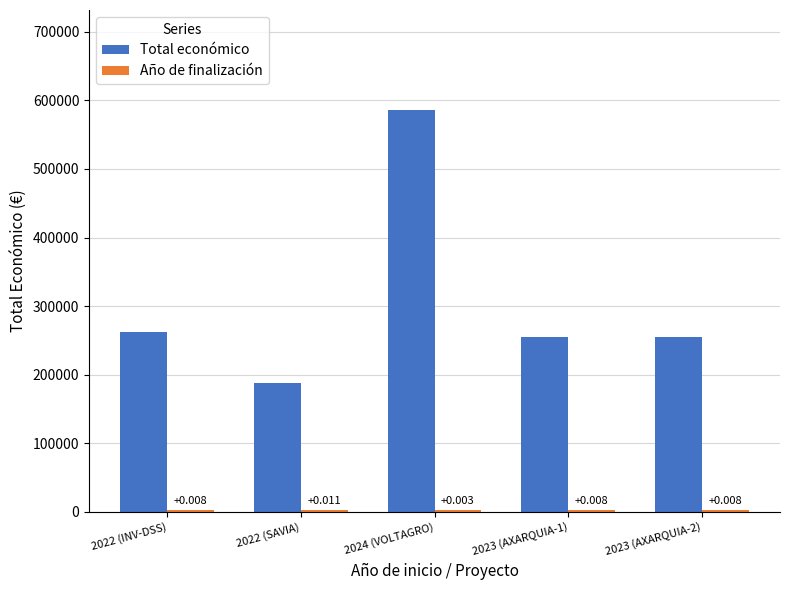

What is the difference between the Año de finalización values at 2022 (INV-DSS) and 2023 (AXARQUIA-1)?

1